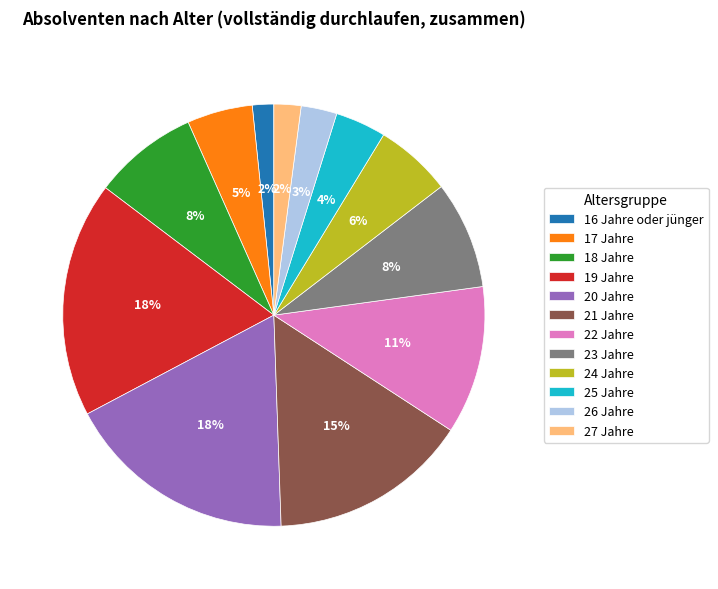

The 27 Jahre slice represents 2% of the pie. True or false?

True